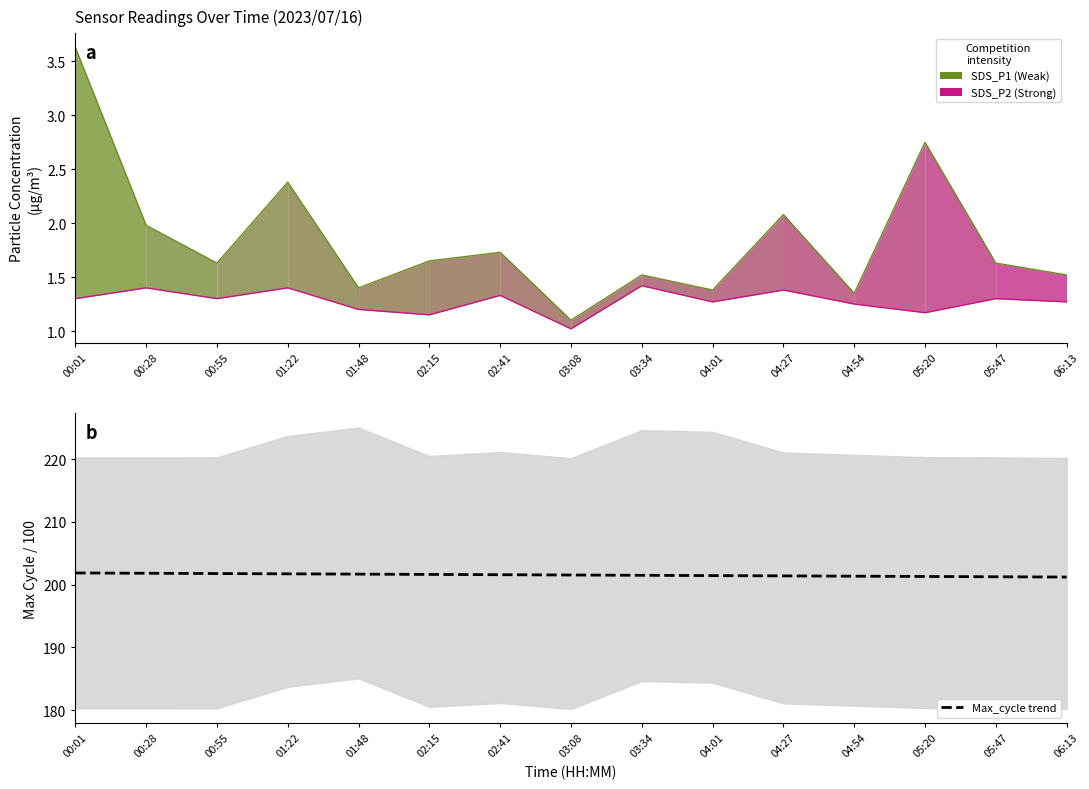

Which series has the largest range (max minus min)?

SDS_P1